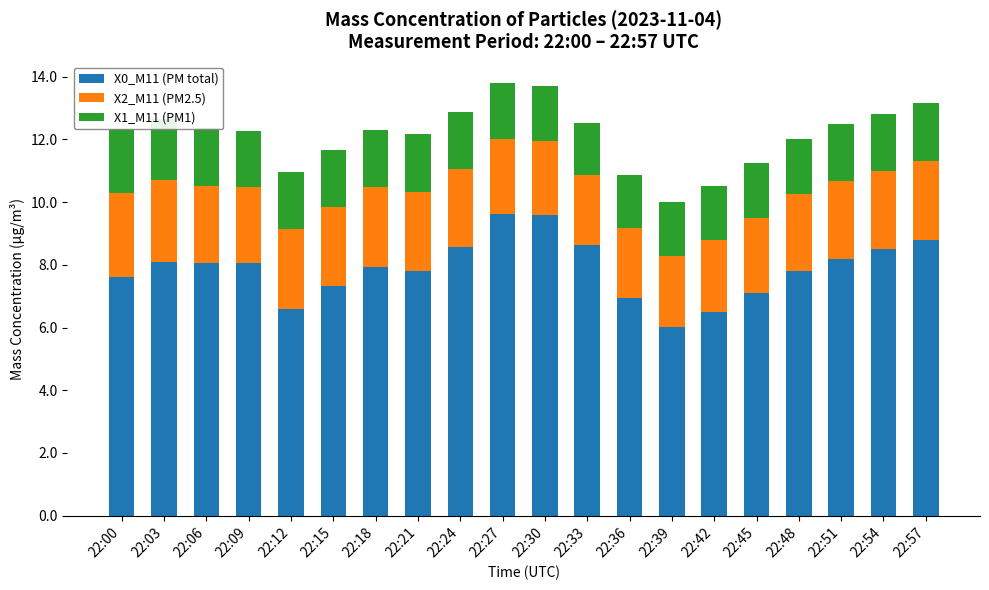

Between 22:42 and 22:18, which is larger?

22:18